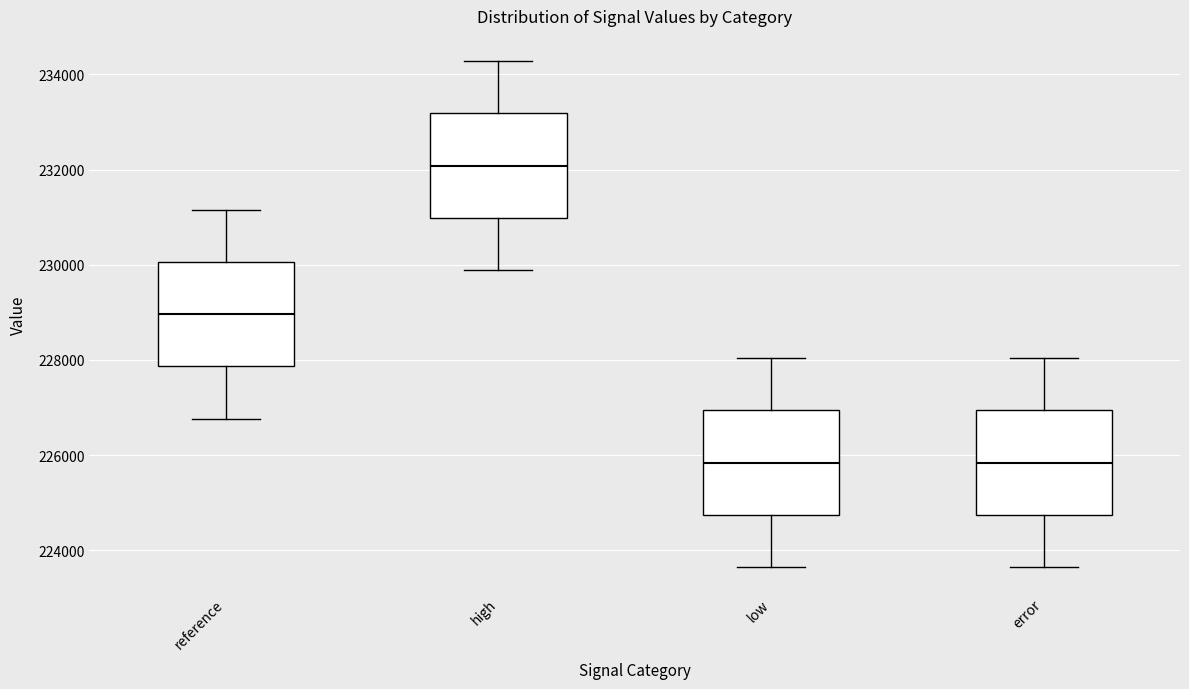

Reading left to right, transcribe this box plot: for each box, give where its median line is, the range the box spans, and where its two whiskers end, as read against the y-axis. The values are not printed on the chart, so give them approximately, as read against the axis.

reference: median 229000, box 227800 to 230000, whiskers 226800 to 231200
high: median 232000, box 231000 to 233200, whiskers 229800 to 234200
low: median 225800, box 224800 to 227000, whiskers 223600 to 228000
error: median 225800, box 224800 to 227000, whiskers 223600 to 228000